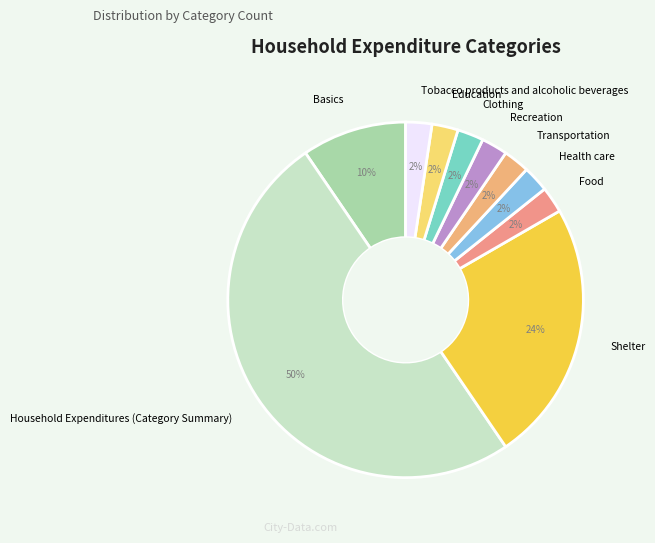

How many segments does this pie chart have?

10